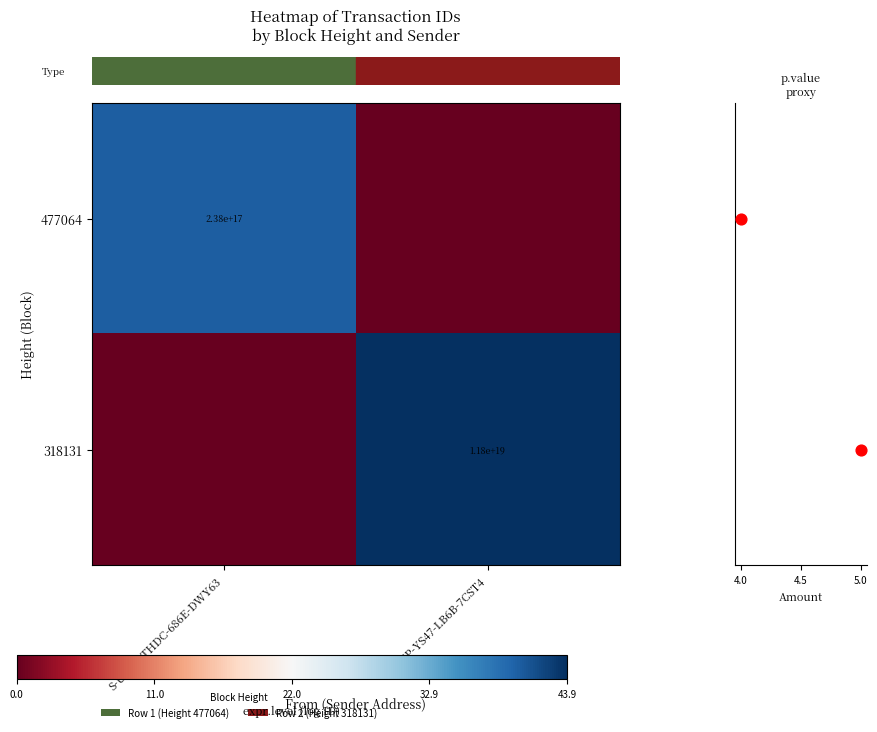

Which has a higher value, S-UN7D-THDC-686E-DWY63 or S-7F5P-YS47-LB6B-7CST4?

S-UN7D-THDC-686E-DWY63